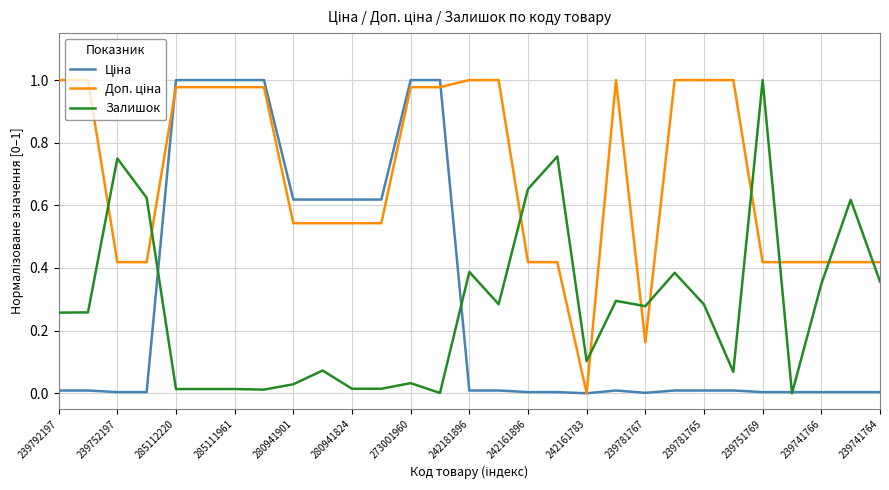

What is the average value of the Доп. ціна series?

0.7